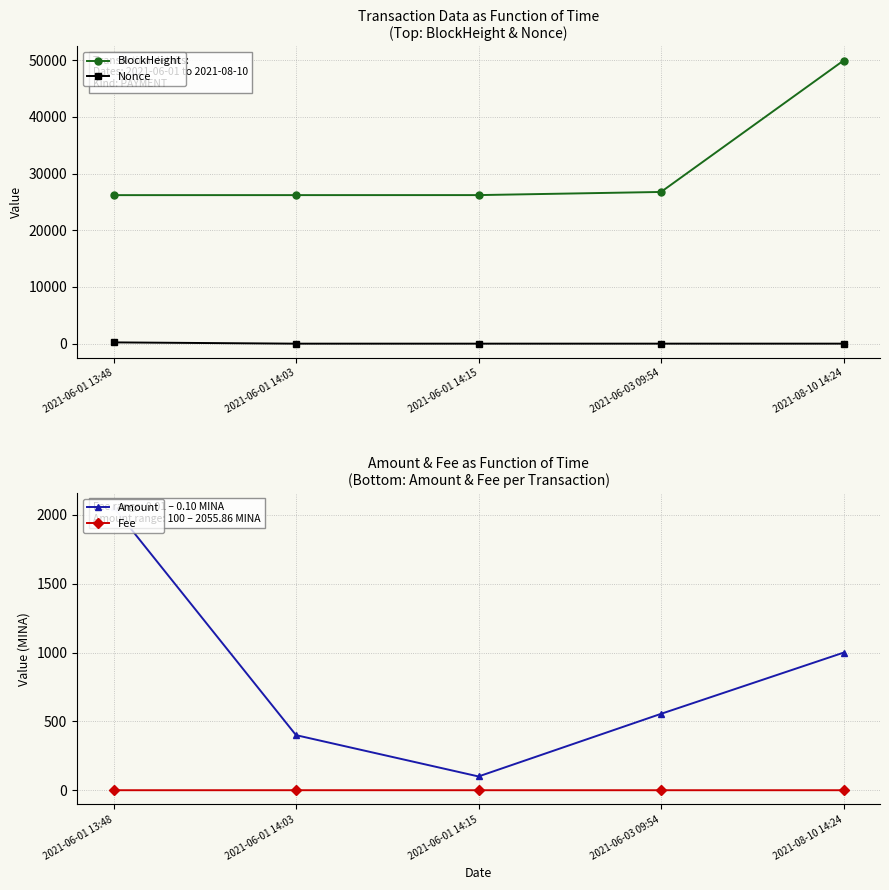

The value of Amount at 2021-06-01 13:48 is 2055.9. True or false?

True